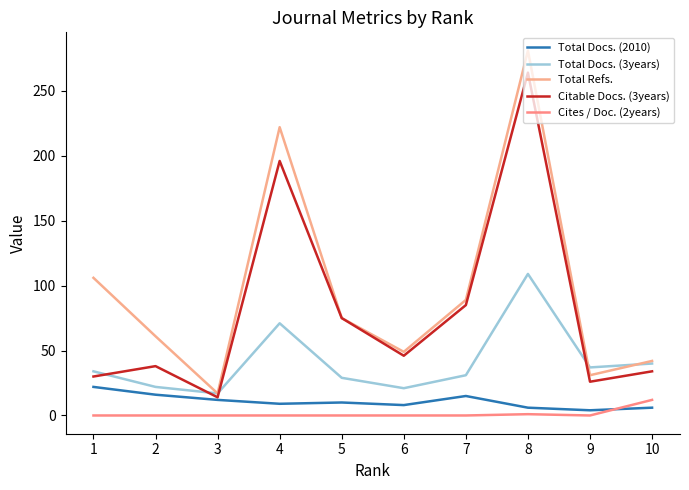

How many series are shown in this chart?

5